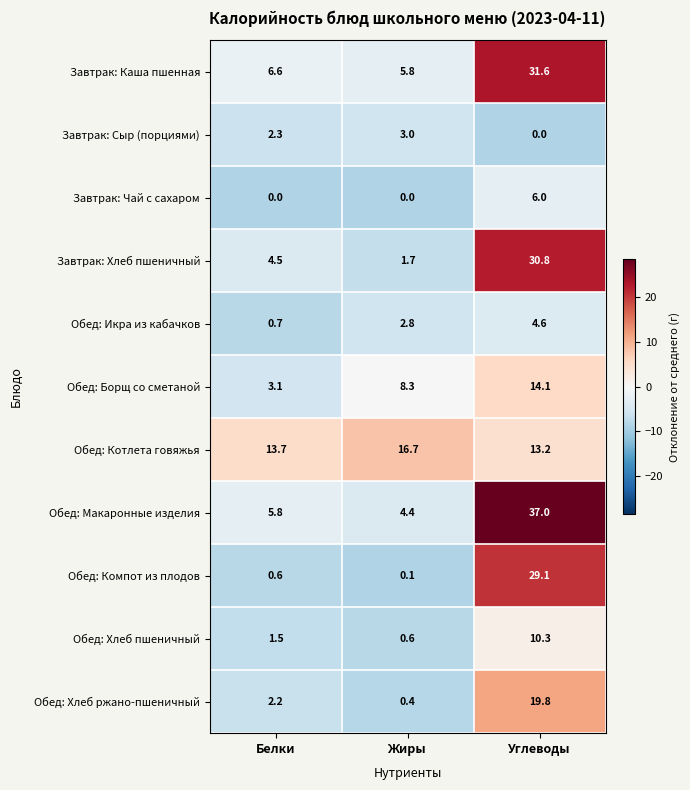

Rank the categories by Обед: Икра из кабачков value from highest to lowest.

Углеводы, Жиры, Белки